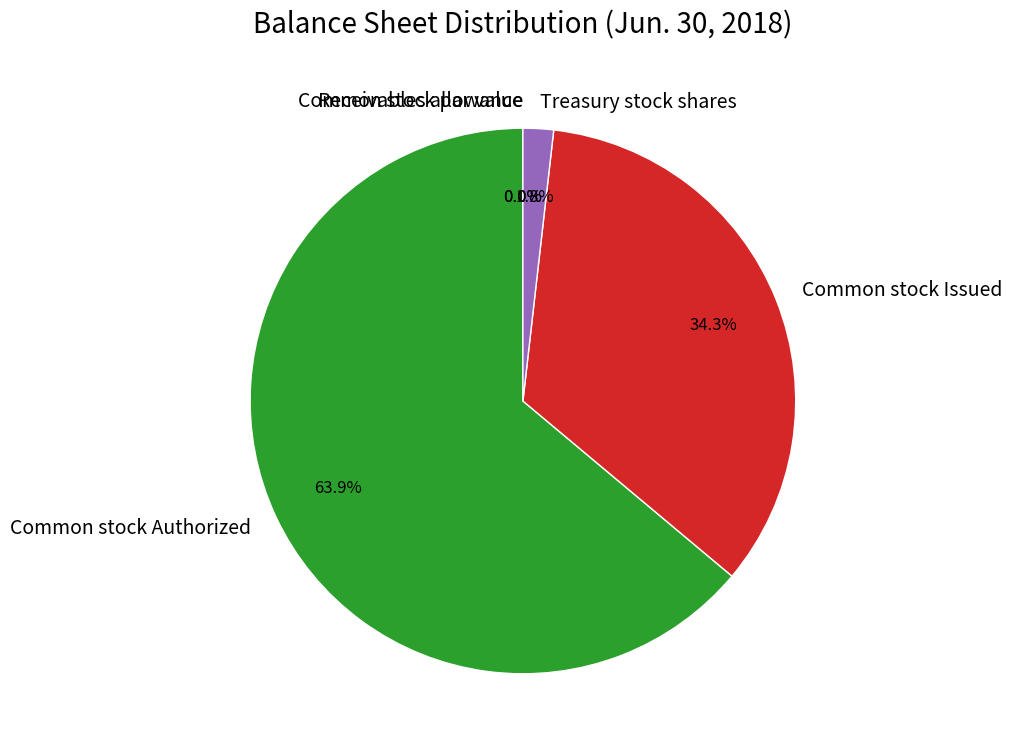

Count the number of slices in the pie.

5